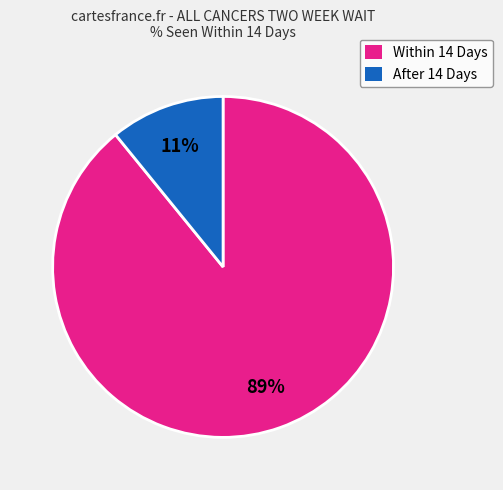

Combined, do Within 14 Days and After 14 Days account for over 50%?

Yes